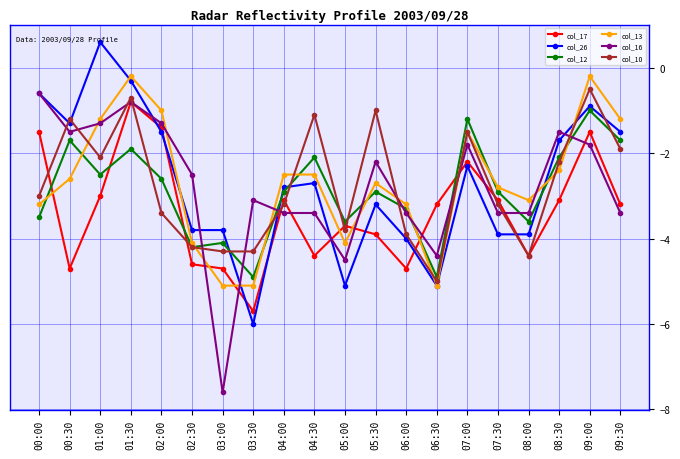

Reading right to left, transcribe all the data shown in this chart.

col_17: -3.2	-1.5	-3.1	-4.4	-3.1	-2.2	-3.2	-4.7	-3.9	-3.7	-4.4	-3.1	-5.7	-4.7	-4.6	-1.4	-0.8	-3.0	-4.7	-1.5
col_26: -1.5	-0.9	-1.7	-3.9	-3.9	-2.3	-5.1	-4.0	-3.2	-5.1	-2.7	-2.8	-6.0	-3.8	-3.8	-1.5	-0.3	0.6	-1.3	-0.6
col_12: -1.7	-1.0	-2.1	-3.6	-2.9	-1.2	-4.9	-3.3	-2.9	-3.6	-2.1	-2.9	-4.9	-4.1	-4.2	-2.6	-1.9	-2.5	-1.7	-3.5
col_13: -1.2	-0.2	-2.4	-3.1	-2.8	-1.5	-5.1	-3.2	-2.7	-4.1	-2.5	-2.5	-5.1	-5.1	-4.1	-1.0	-0.2	-1.2	-2.6	-3.2
col_16: -3.4	-1.8	-1.5	-3.4	-3.4	-1.8	-4.4	-3.4	-2.2	-4.5	-3.4	-3.4	-3.1	-7.6	-2.5	-1.3	-0.8	-1.3	-1.5	-0.6
col_10: -1.9	-0.5	-2.2	-4.4	-3.2	-1.5	-5.0	-3.9	-1.0	-3.8	-1.1	-3.2	-4.3	-4.3	-4.2	-3.4	-0.7	-2.1	-1.2	-3.0